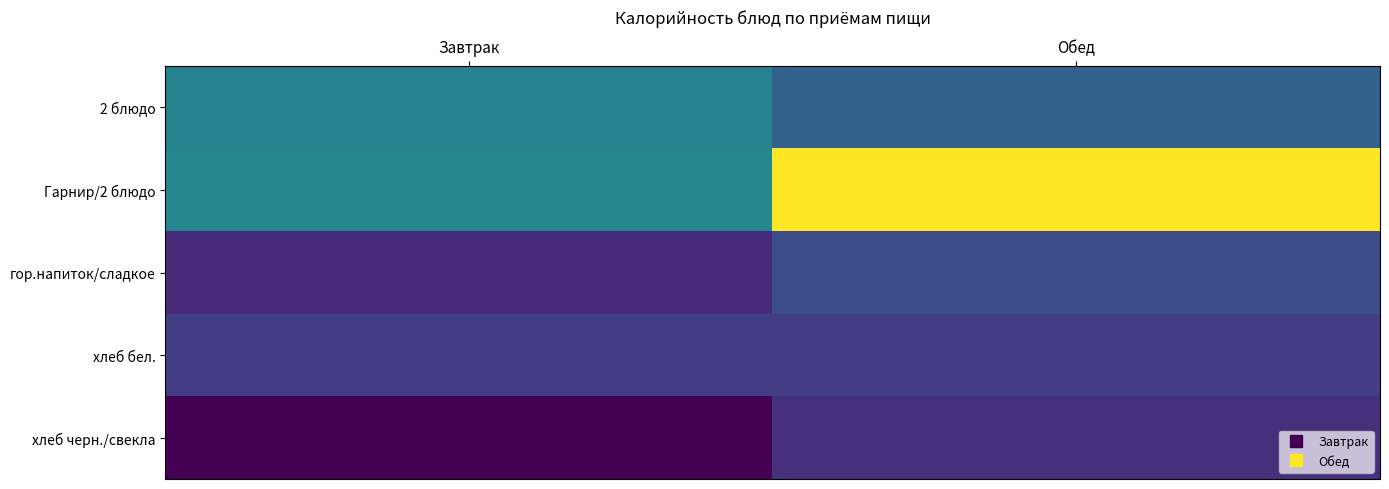

What is the difference between the highest and lowest values at Обед?

331.7